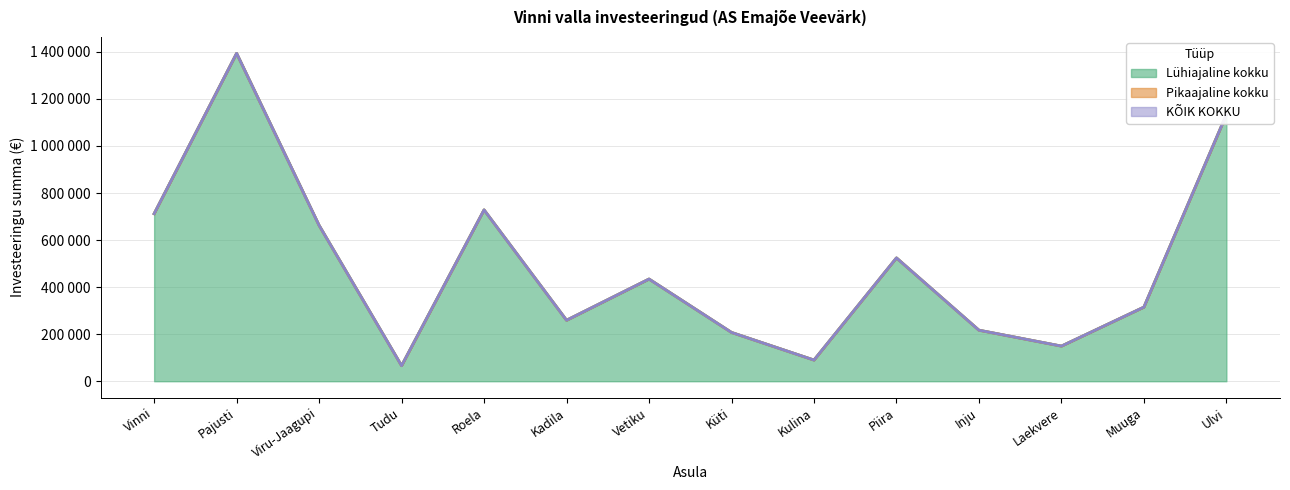

What is the total value across all series at Pajusti?

2787200